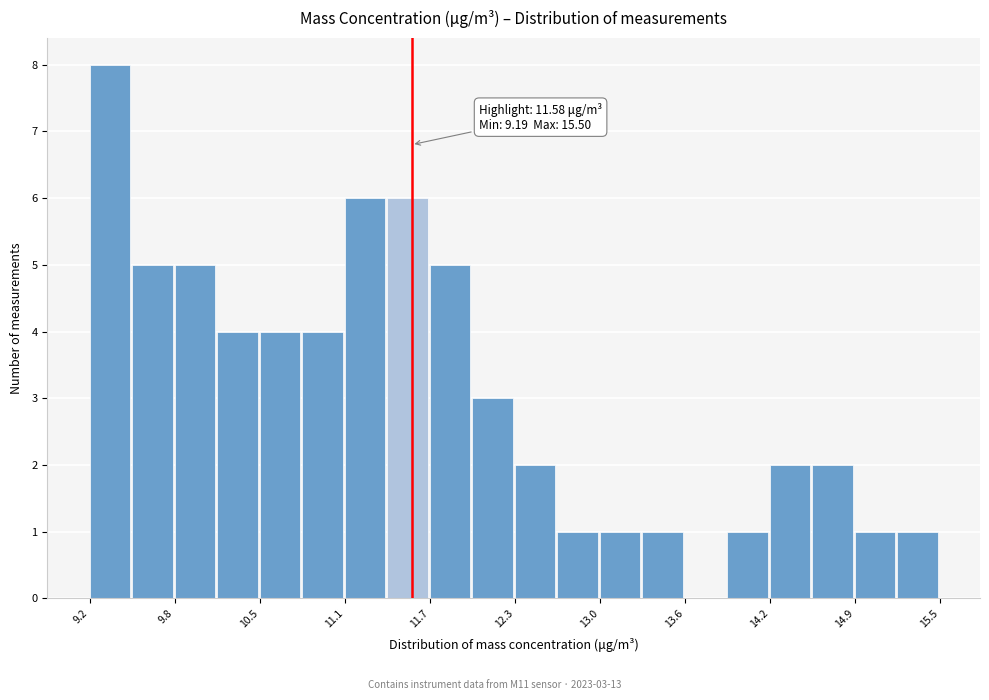

Read against the x-axis, roughly where is the centre of the tallest bar?

9.3